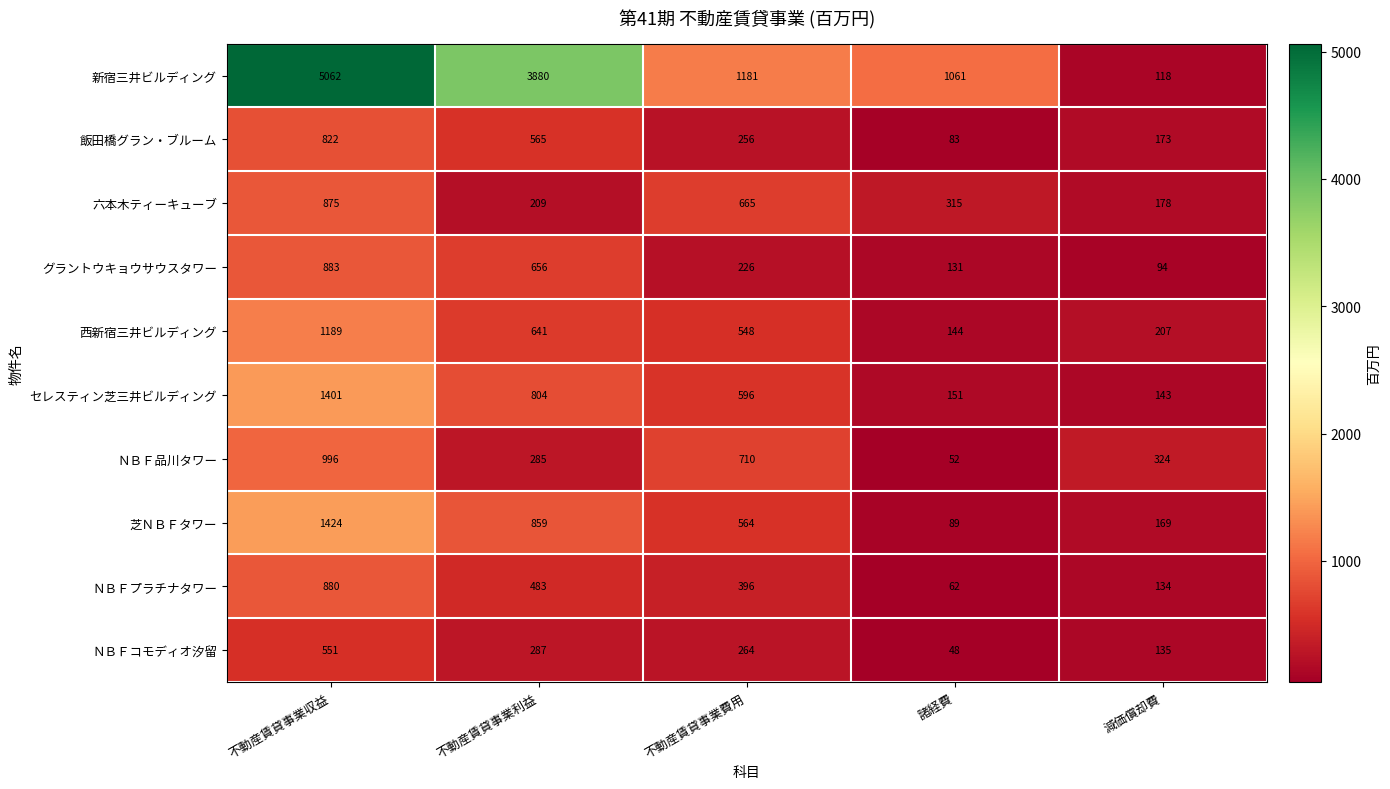

True or false: セレスティン芝三井ビルディング has a value of 1401 at 不動産賃貸事業収益.

True